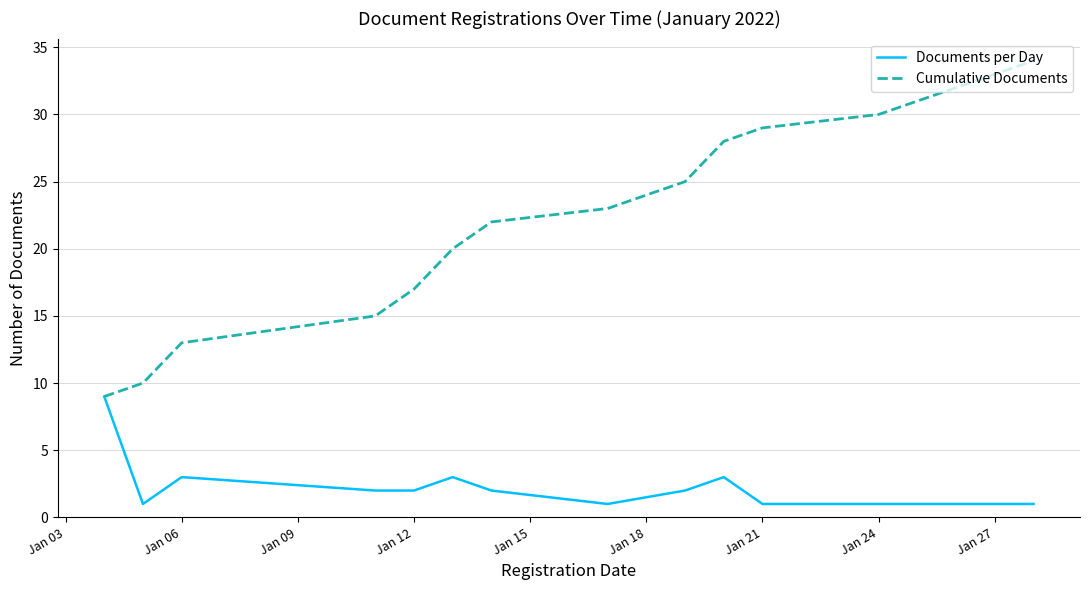

True or false: Cumulative Documents has more than 0 points higher than both neighbors.

False